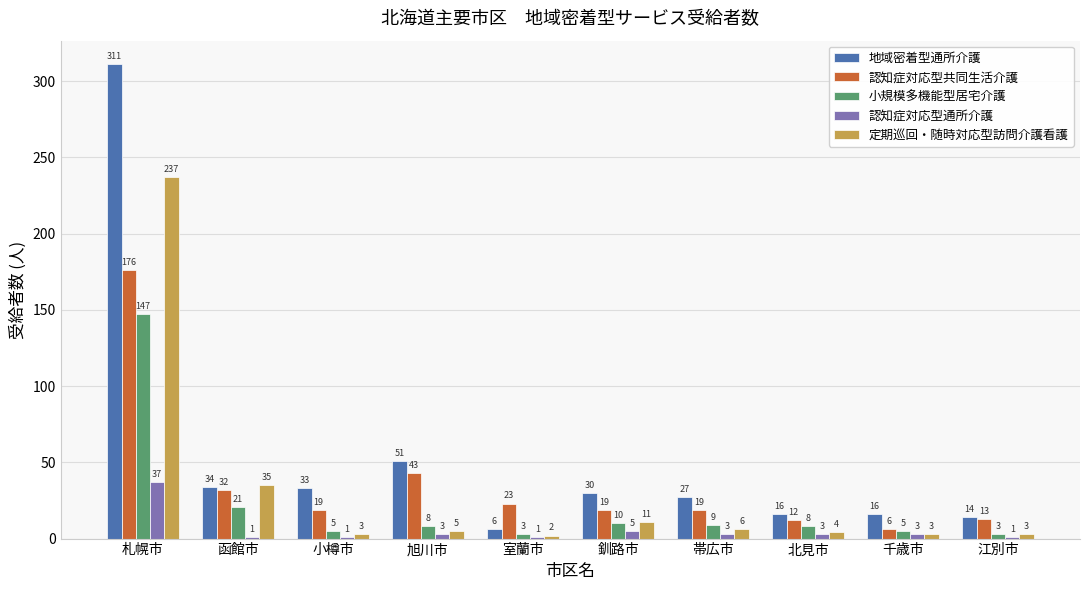

What are all the series names shown in the legend?

地域密着型通所介護, 認知症対応型共同生活介護, 小規模多機能型居宅介護, 認知症対応型通所介護, 定期巡回・随時対応型訪問介護看護